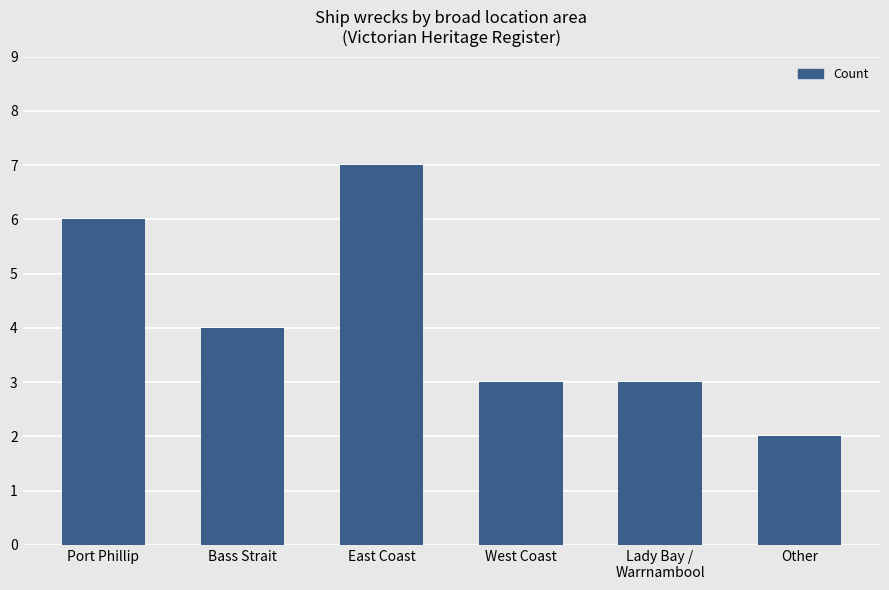

True or false: the data shows 3 at West Coast.

True